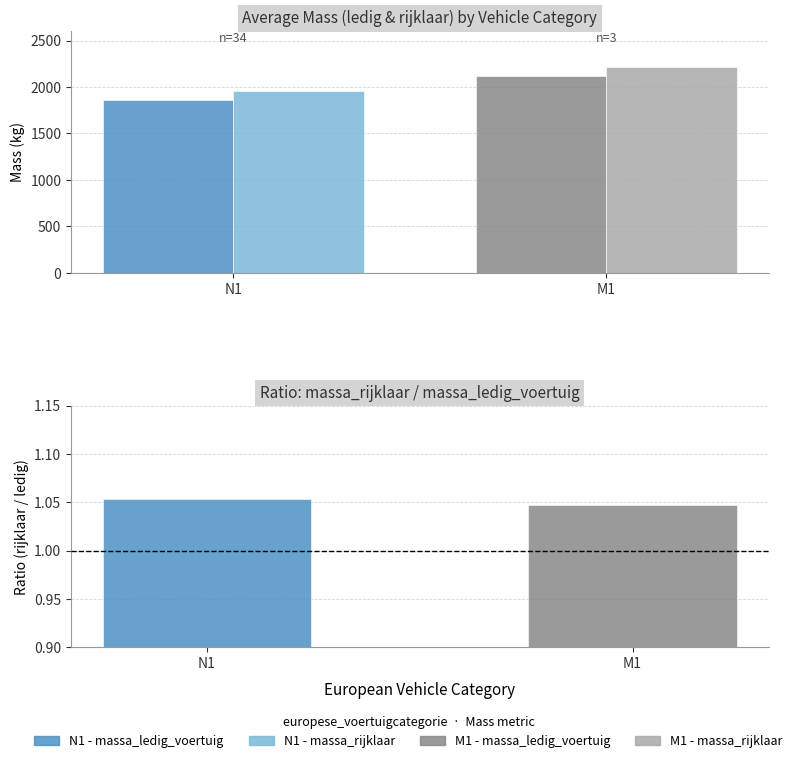

What is the sum of the massa_rijklaar values at M1 and N1?

4176.0